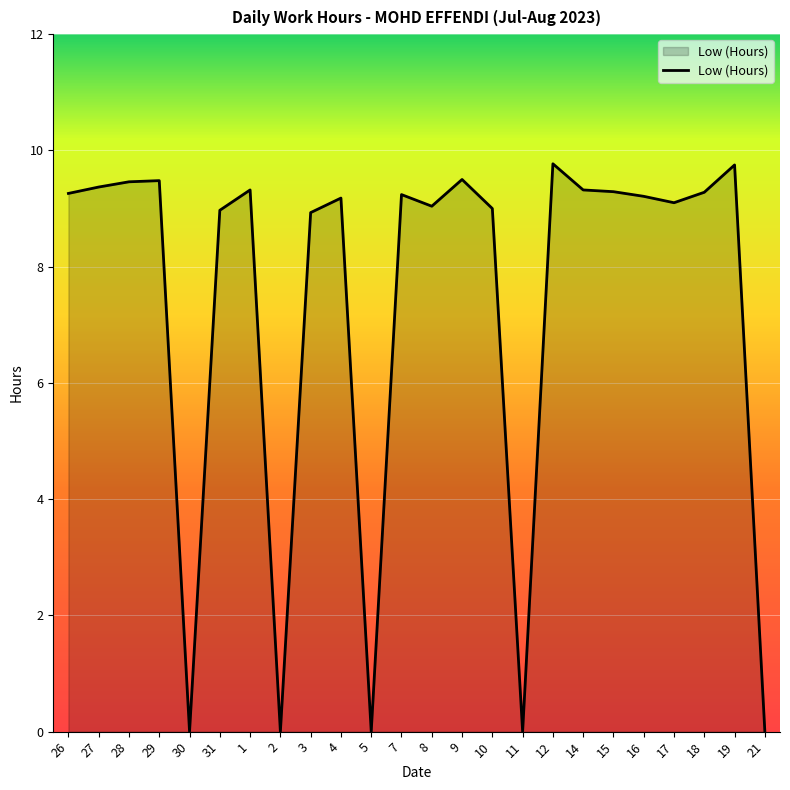

How many lines are shown in the chart?

1